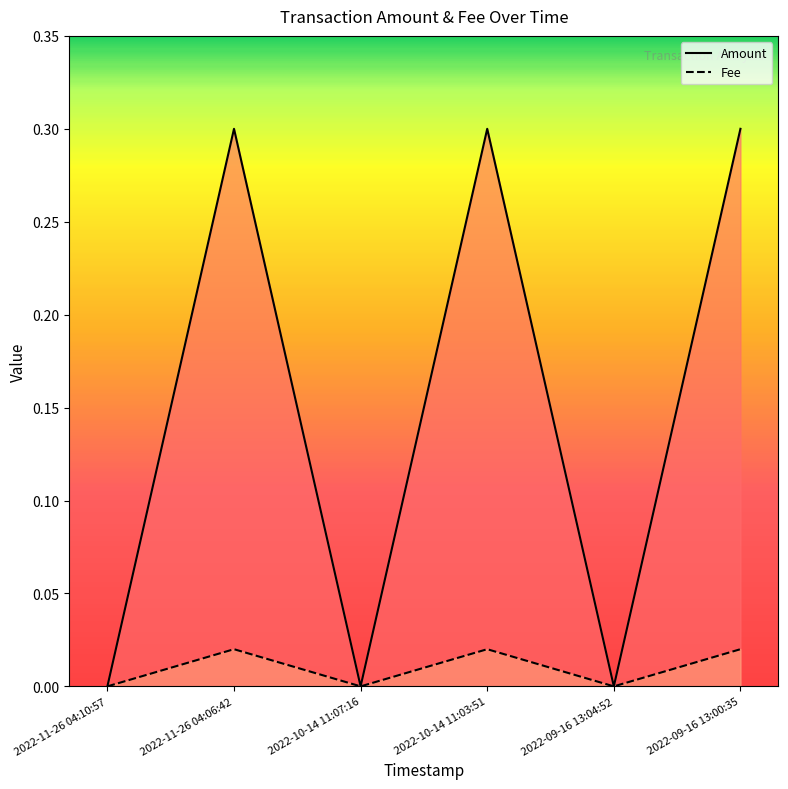

The value of Fee at 2022-09-16 13:00:35 is 0.0. True or false?

True